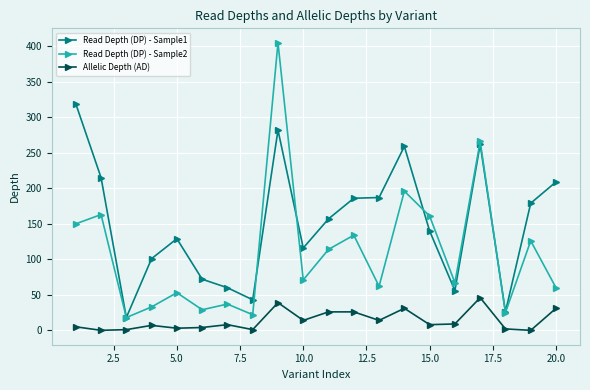

Which series has the largest range (max minus min)?

Read Depth (DP) - Sample2